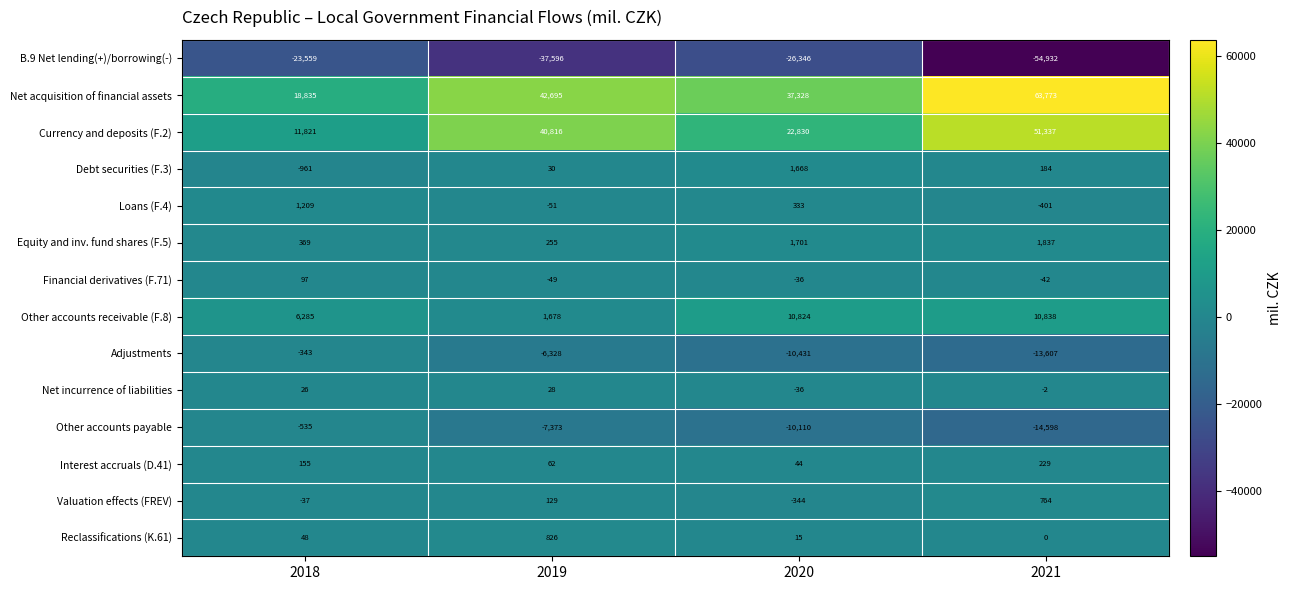

What is the difference between the Valuation effects (FREV) values at 2020 and 2021?

1108